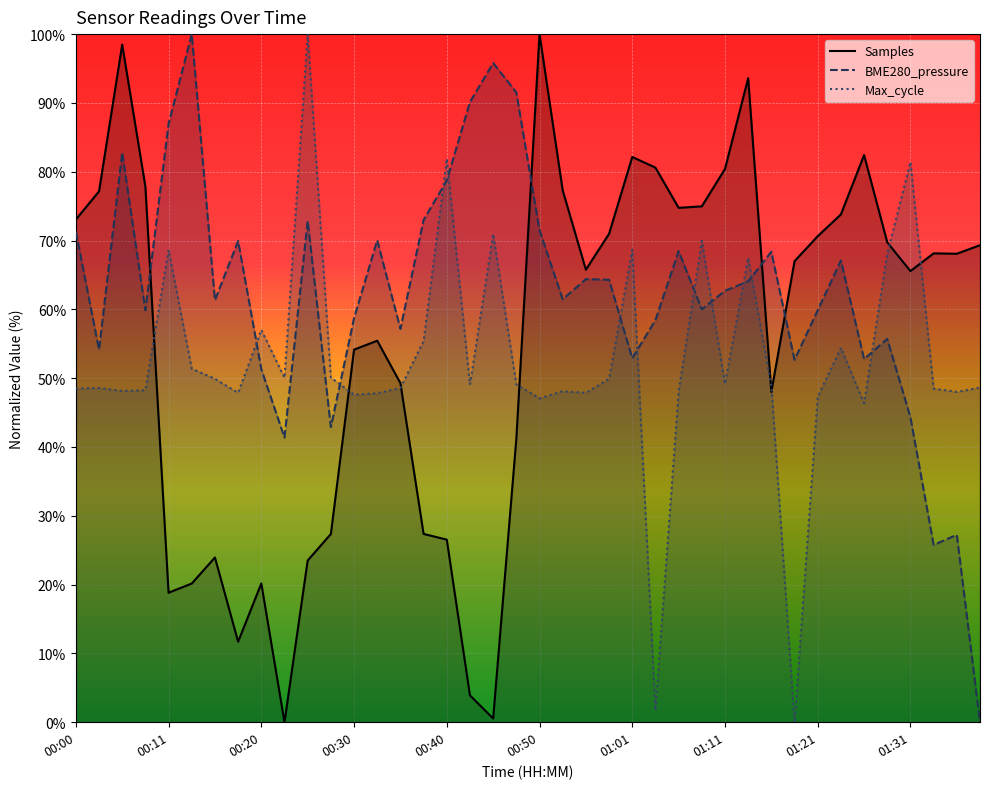

What is the maximum value for BME280_pressure?

100.0